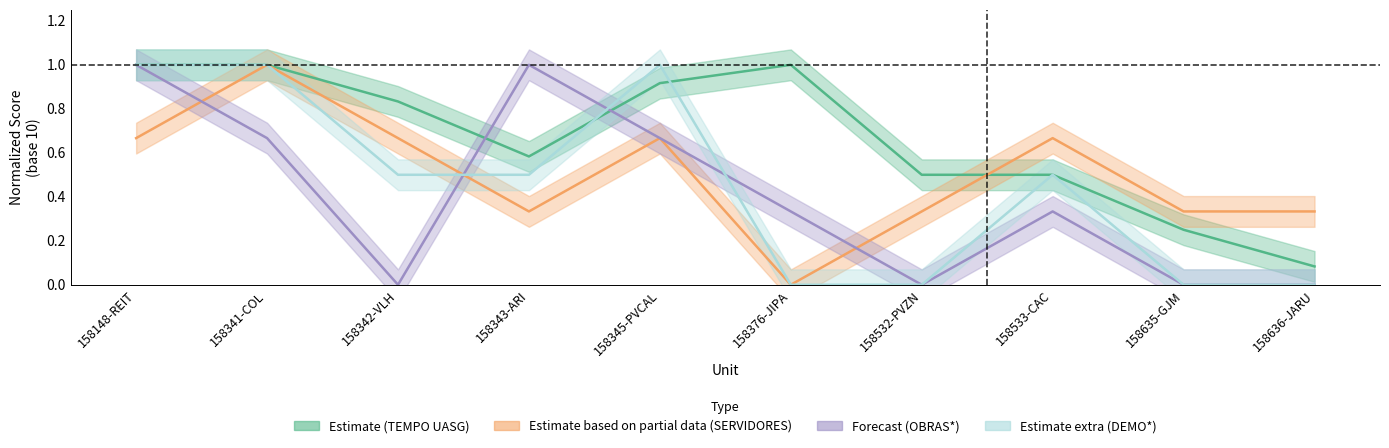

What is the value of the Estimate (TEMPO UASG) point at the 2nd from the left?

1.0